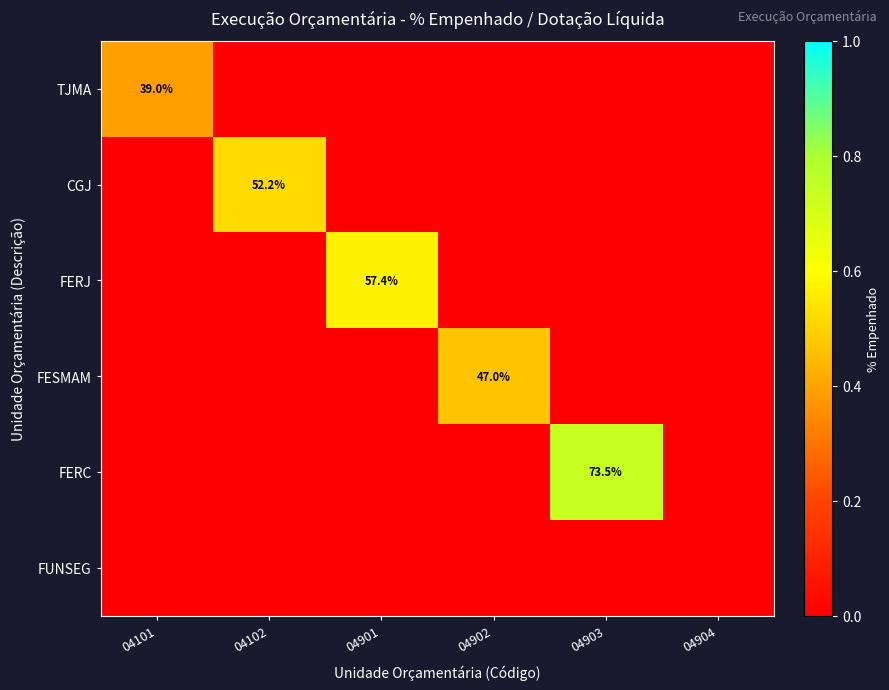

What is the spread (max minus min) of values at 04902?

0.5